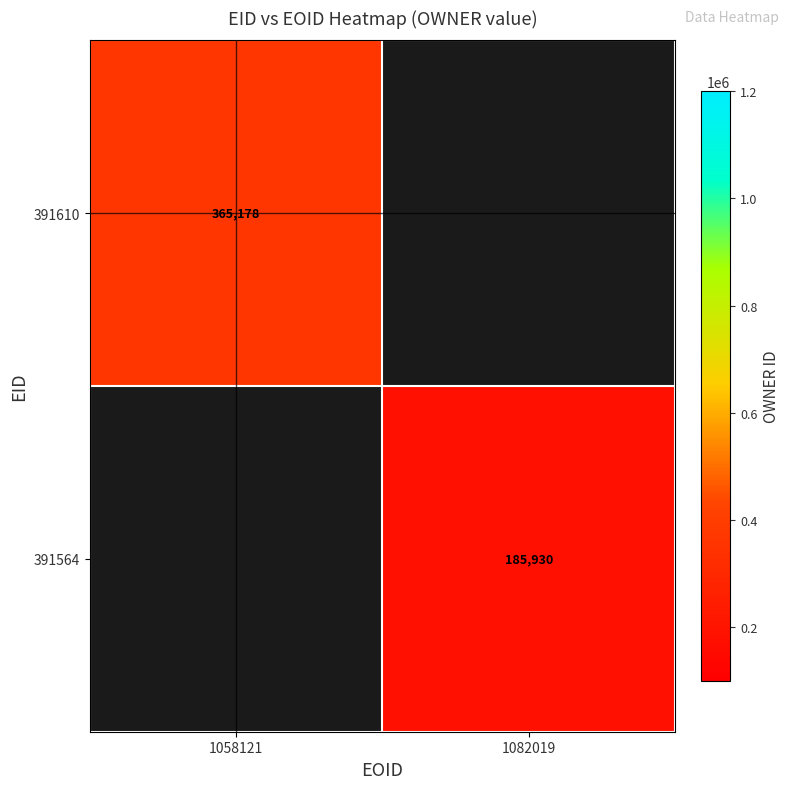

The value of 391610 at 1058121 is 365178. True or false?

True